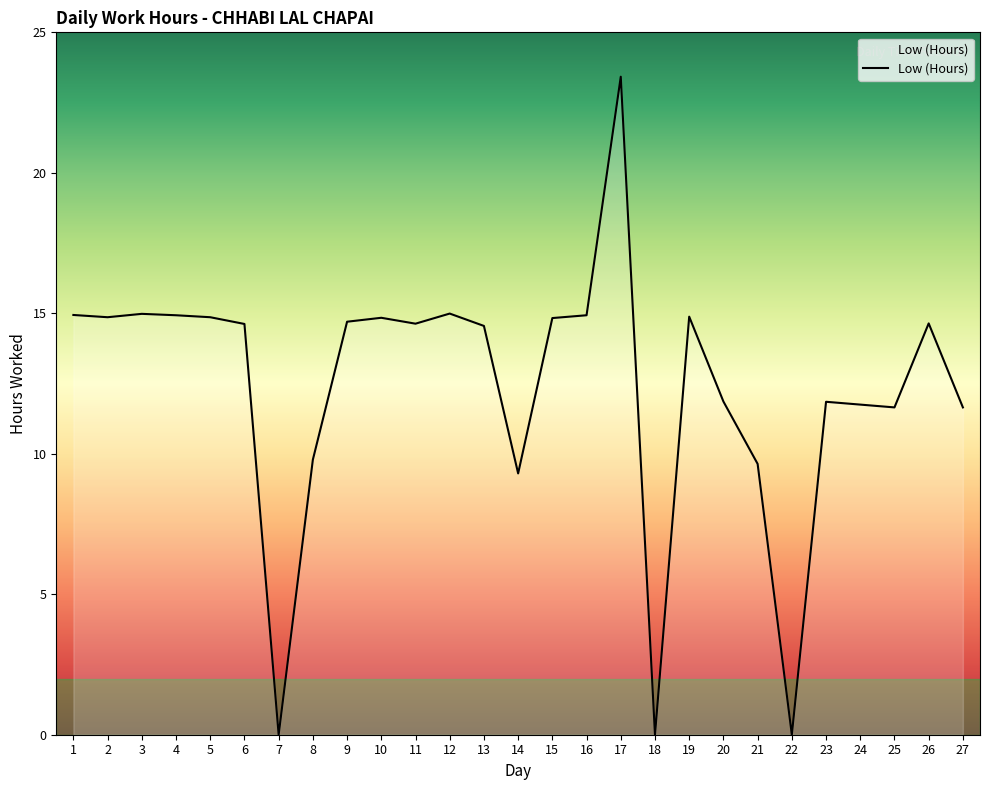

What is the ratio of the value at 4 to the value at 15?

1.0